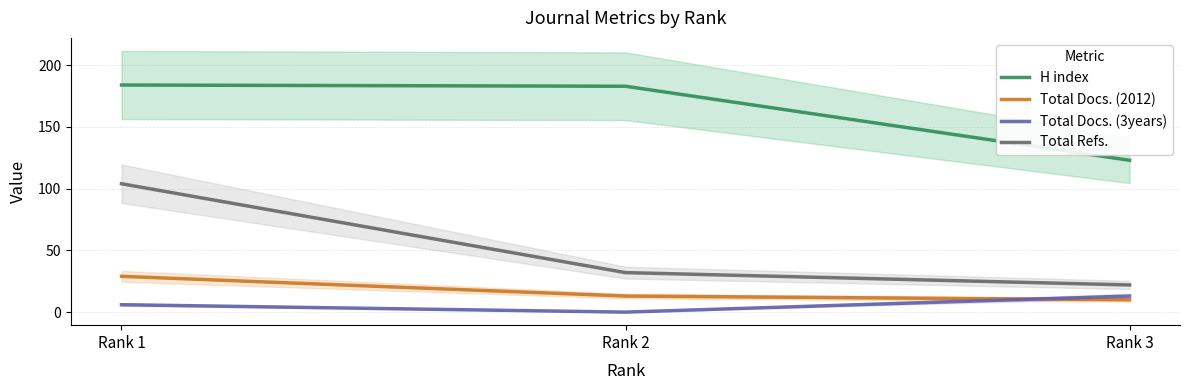

How many categories are shown in the chart?

3